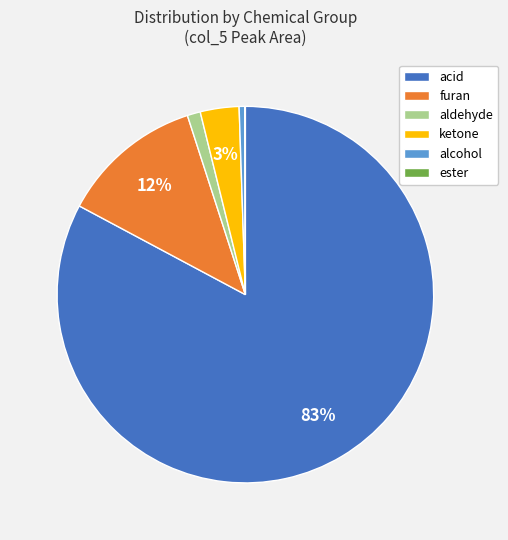

To the nearest percent, what is the average slice percentage?

17%